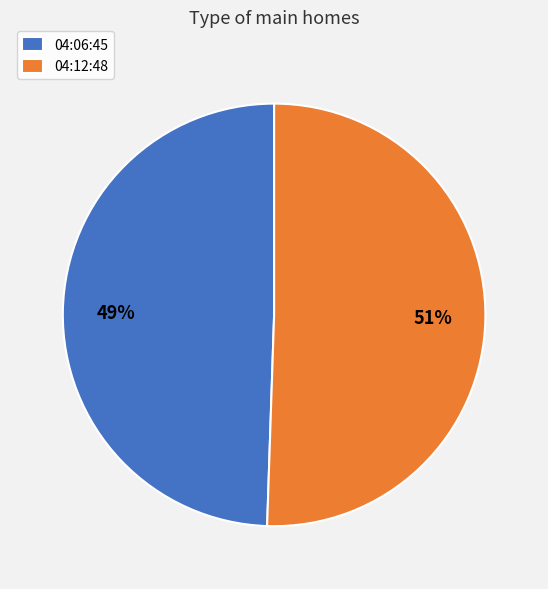

How many segments does this pie chart have?

2